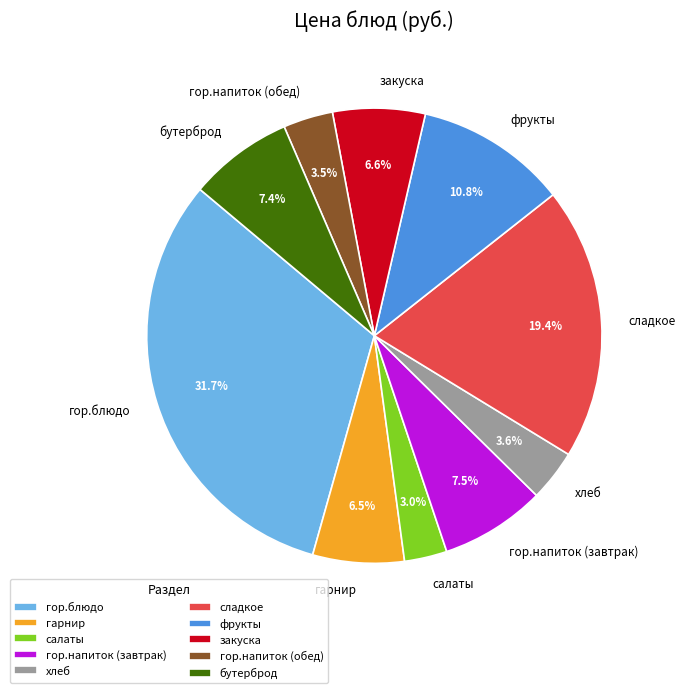

Between хлеб and салаты, which is larger?

хлеб